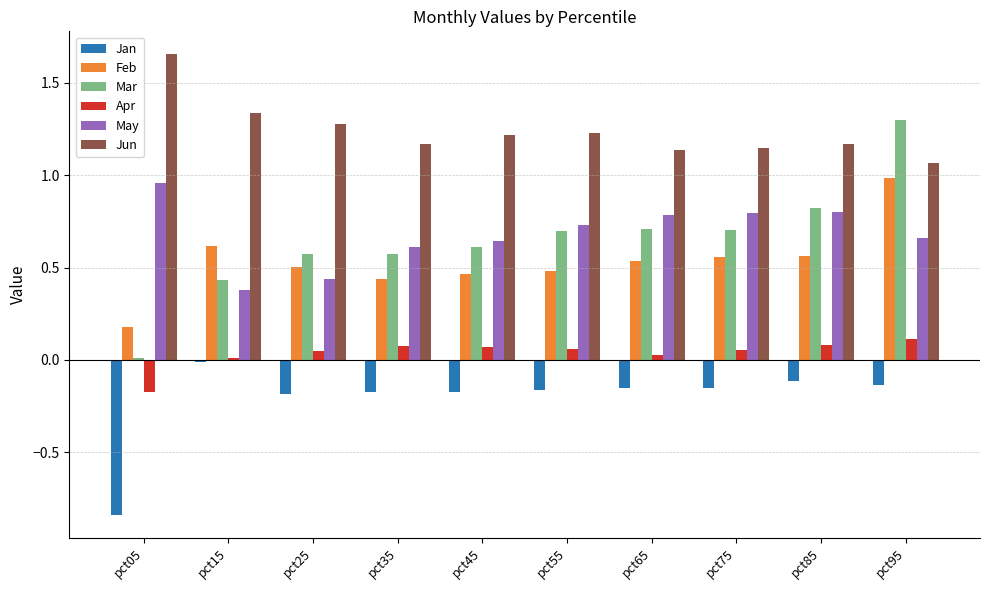

What is the difference between the highest and lowest values at pct25?

1.5